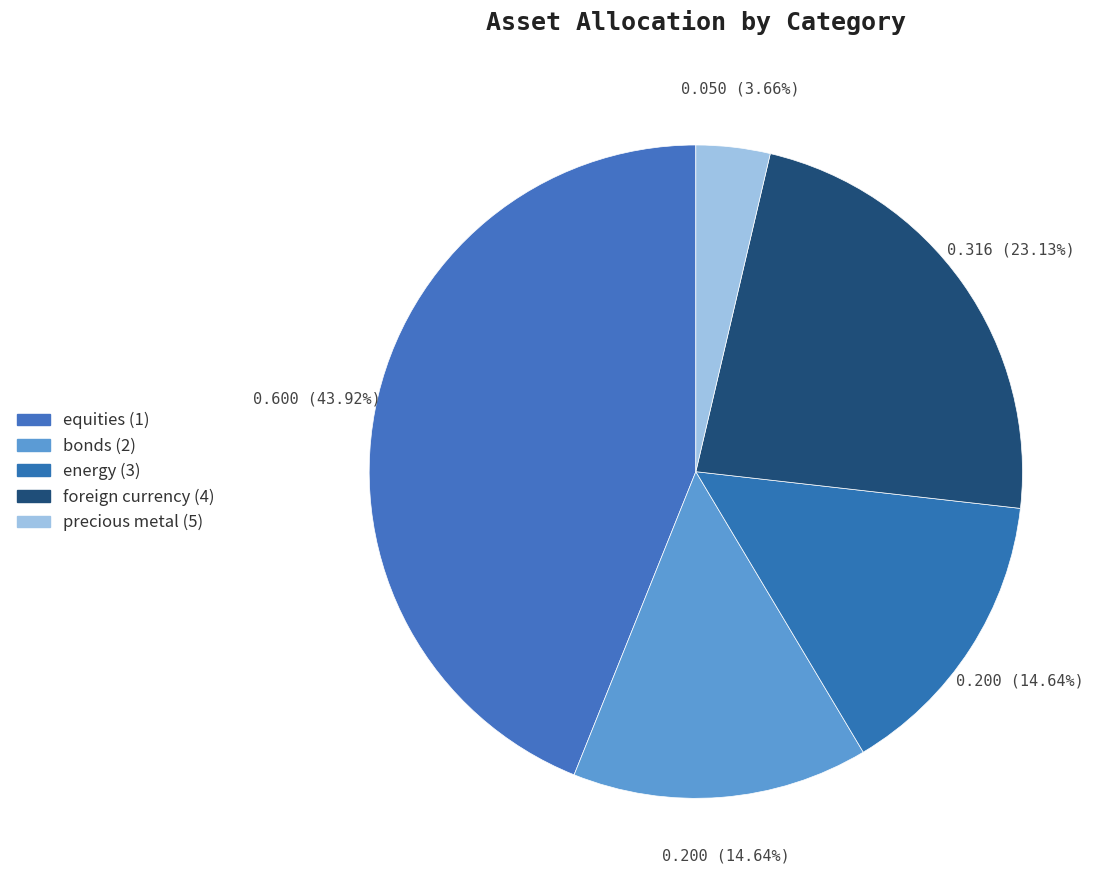

How many slices are in this pie chart?

5